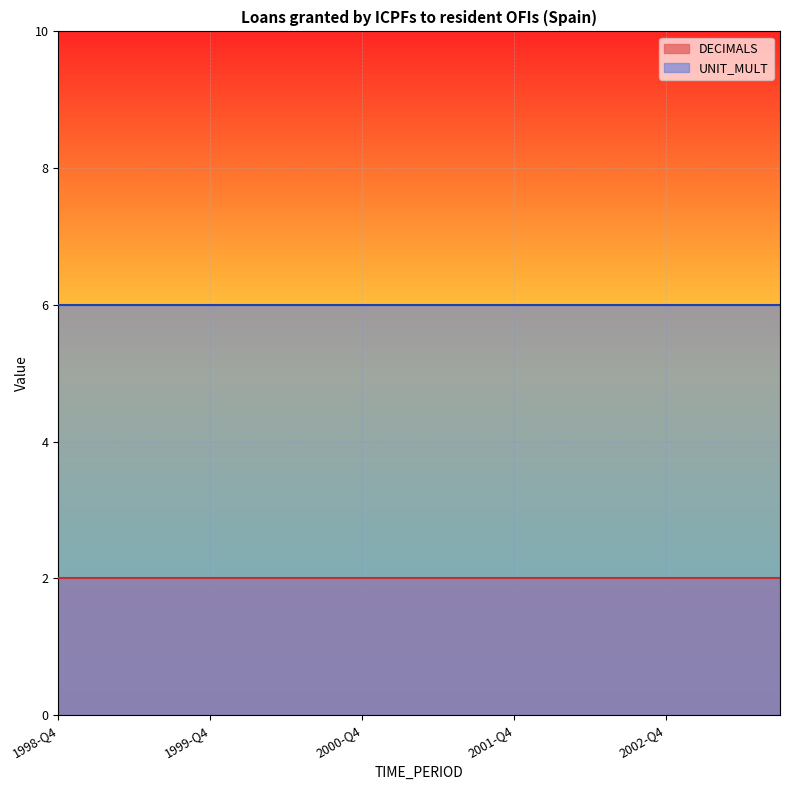

What are all the series names shown in the legend?

DECIMALS, UNIT_MULT